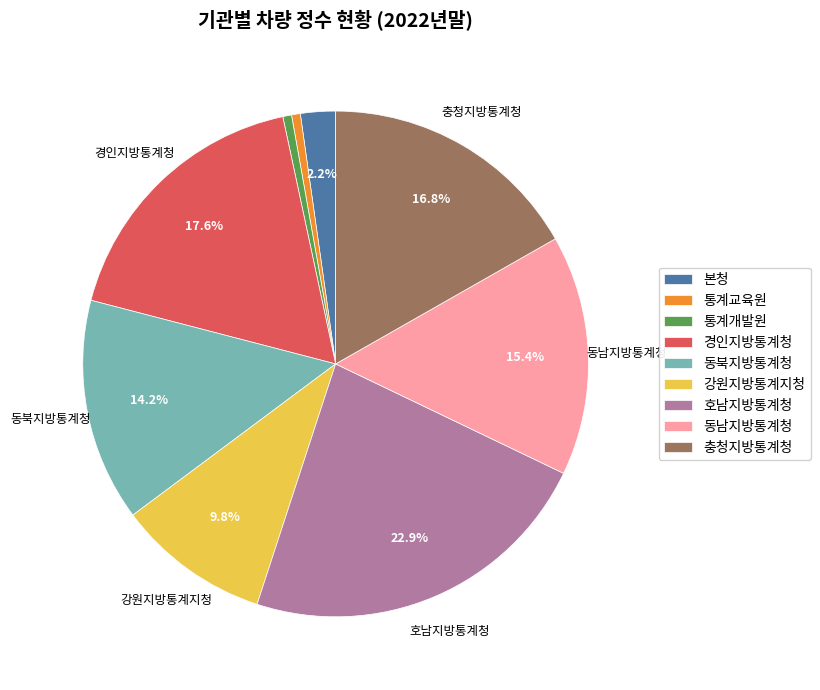

Which has a higher value, 통계교육원 or 동남지방통계청?

동남지방통계청